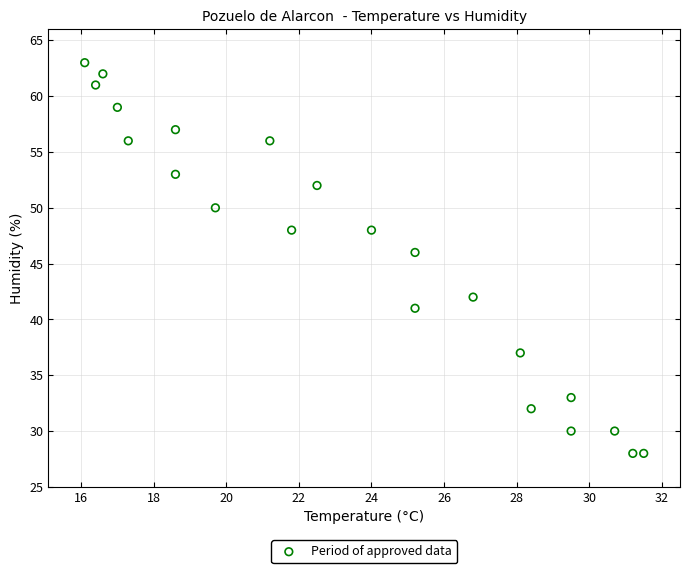

What Y value in the scatter plot is closest to 45?

46